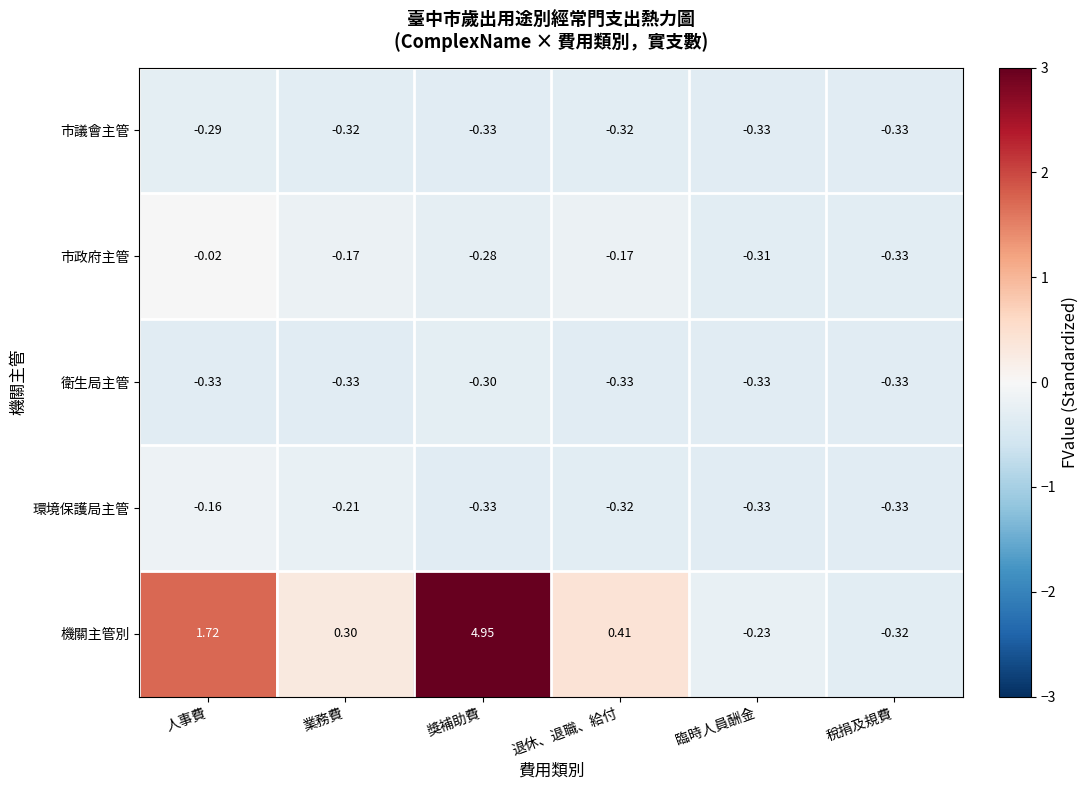

Which category has the highest value in the 市議會主管 series?

人事費